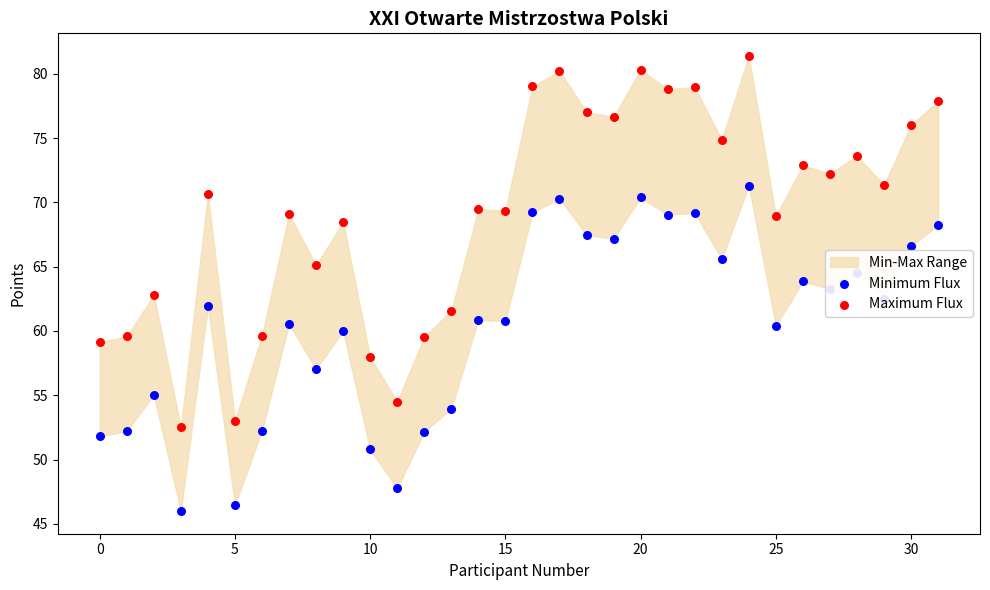

What are all the series names shown in the legend?

Minimum Flux, Maximum Flux